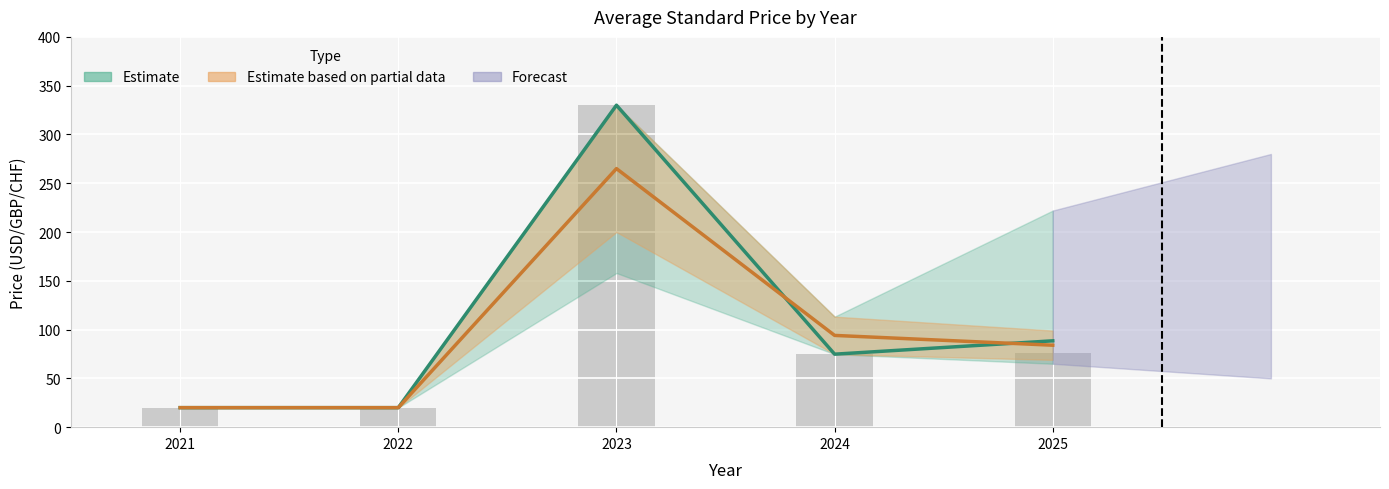

Where does the data first go above 74?

2023